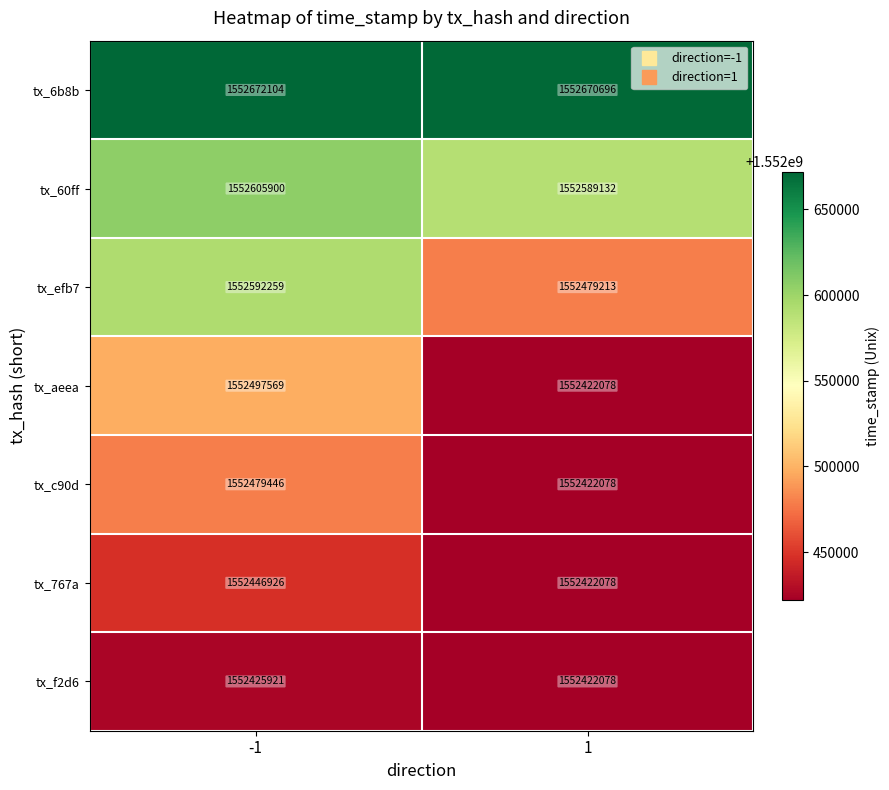

The value of tx_767a at -1 is 1552446926. True or false?

True